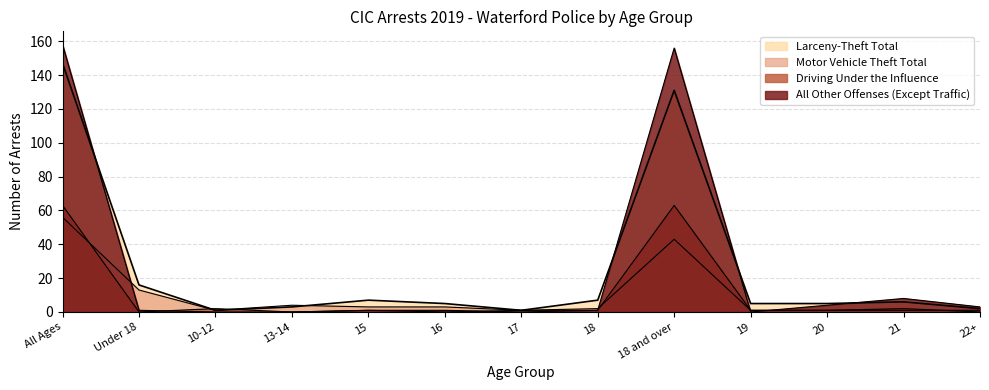

Which series has the largest range (max minus min)?

All Other Offenses (Except Traffic)